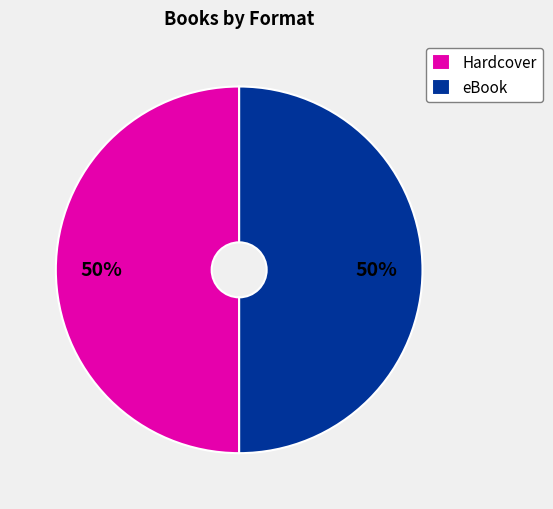

True or false: eBook accounts for 36% of the total.

False